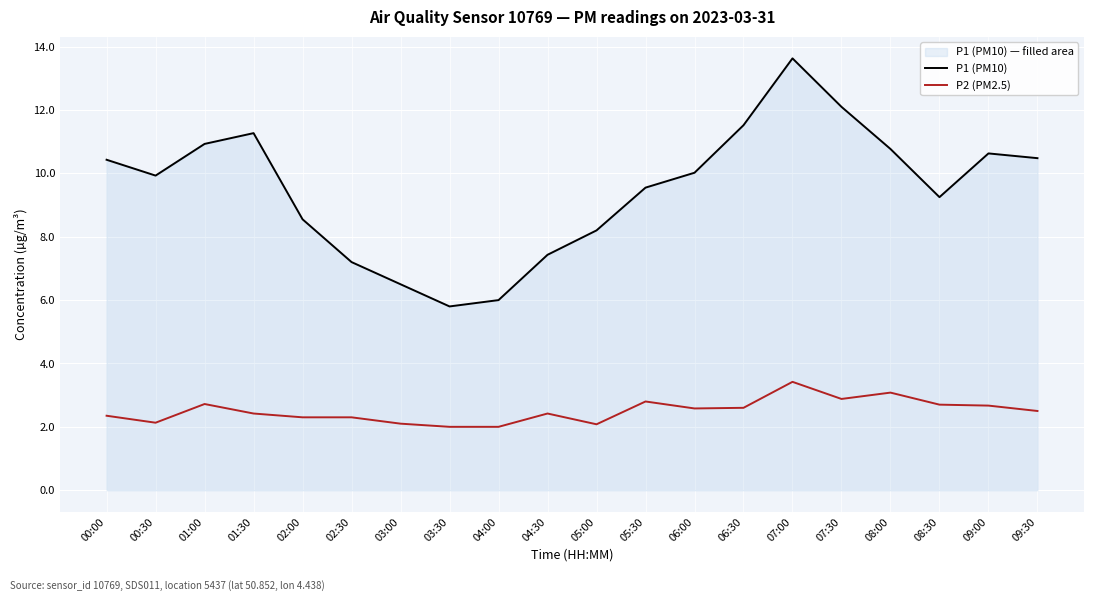

The P1 (PM10) series shows 12.1 at 07:30. True or false?

True